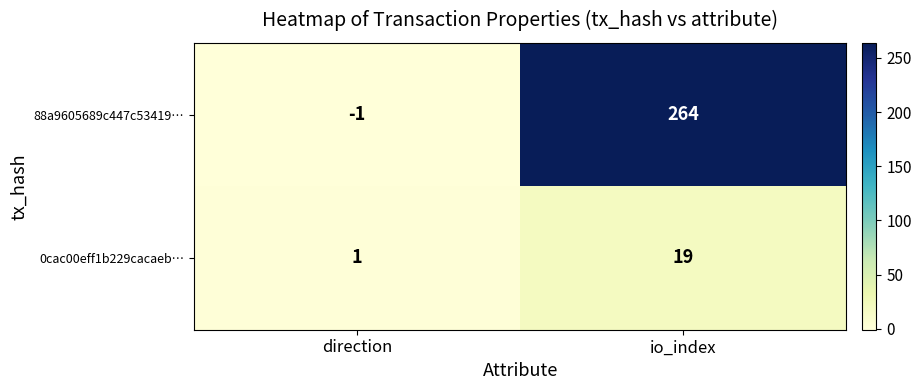

At how many categories does at least one series exceed 157?

1